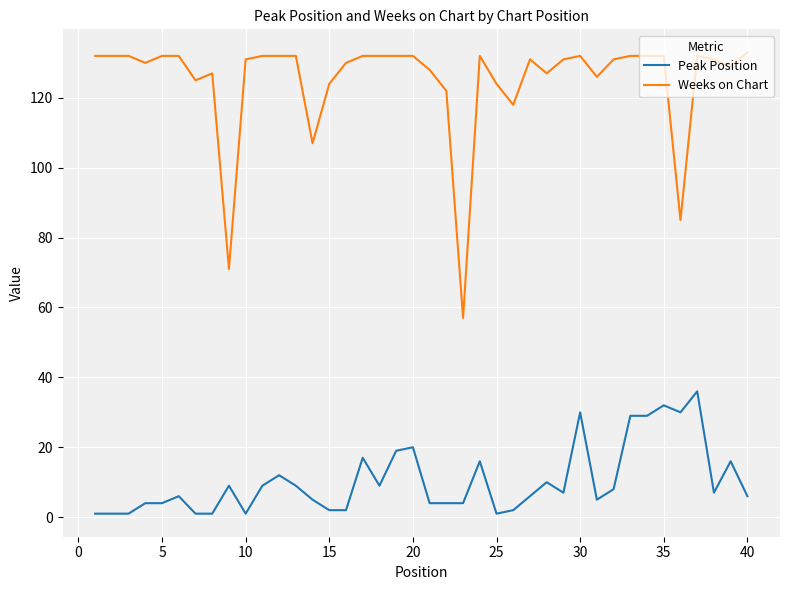

What is the greatest value displayed?

133